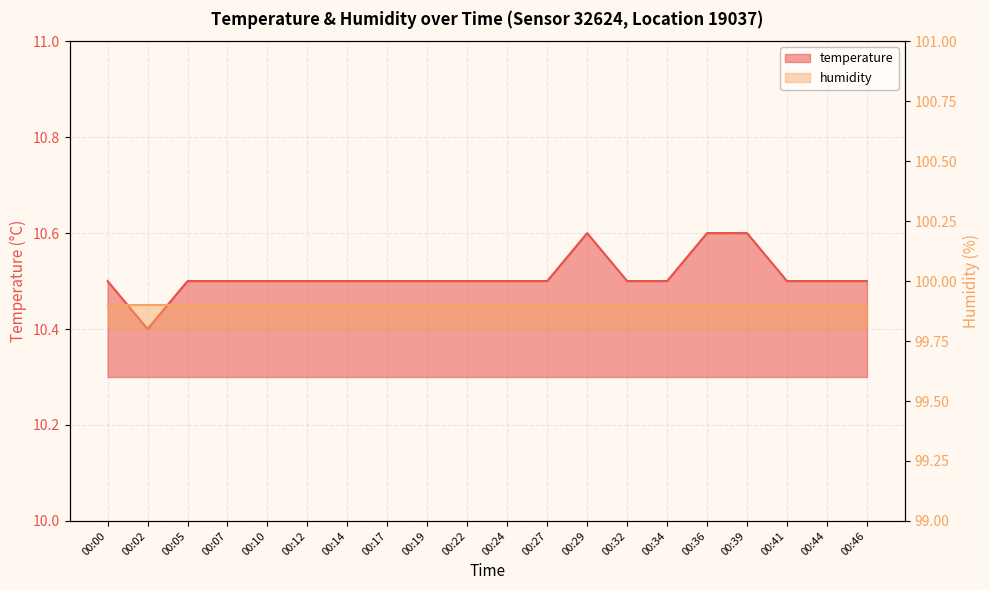

What is the difference between the second highest and second lowest values?

0.1